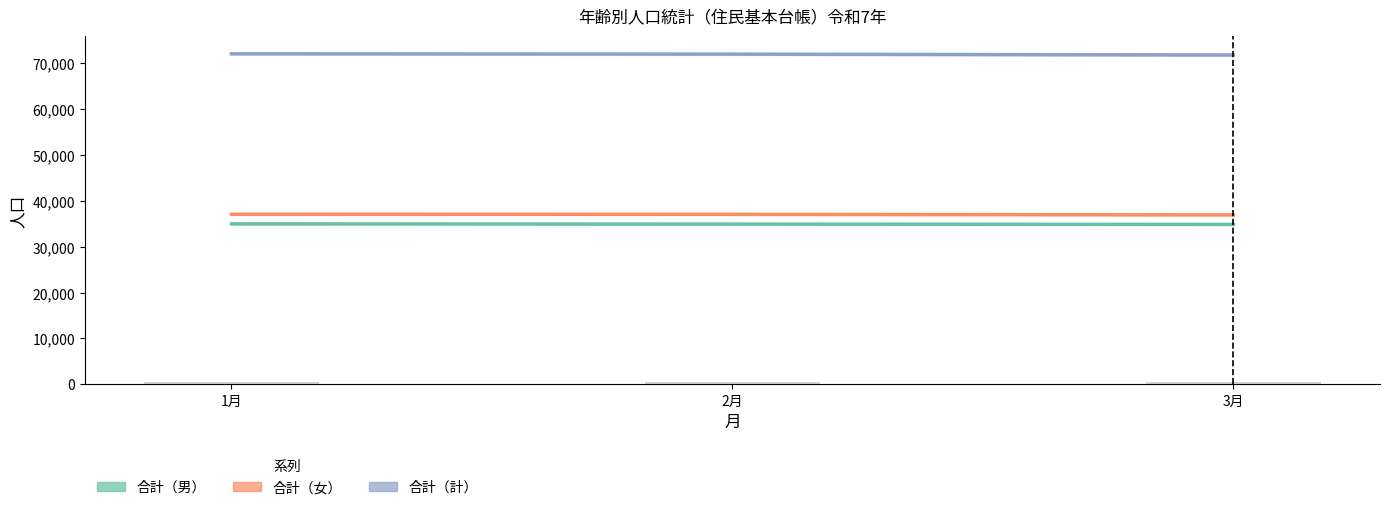

Reading left to right, list all the values displayed in this chart.

合計（男）: 1月=34999	2月=34954	3月=34883
合計（女）: 1月=37106	2月=37082	3月=36956
合計（計）: 1月=72105	2月=72036	3月=71839